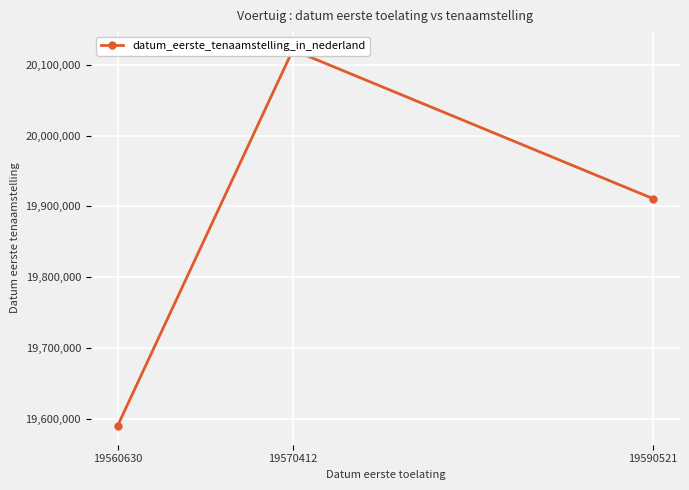

The value at 19590521 is 19910902. True or false?

True